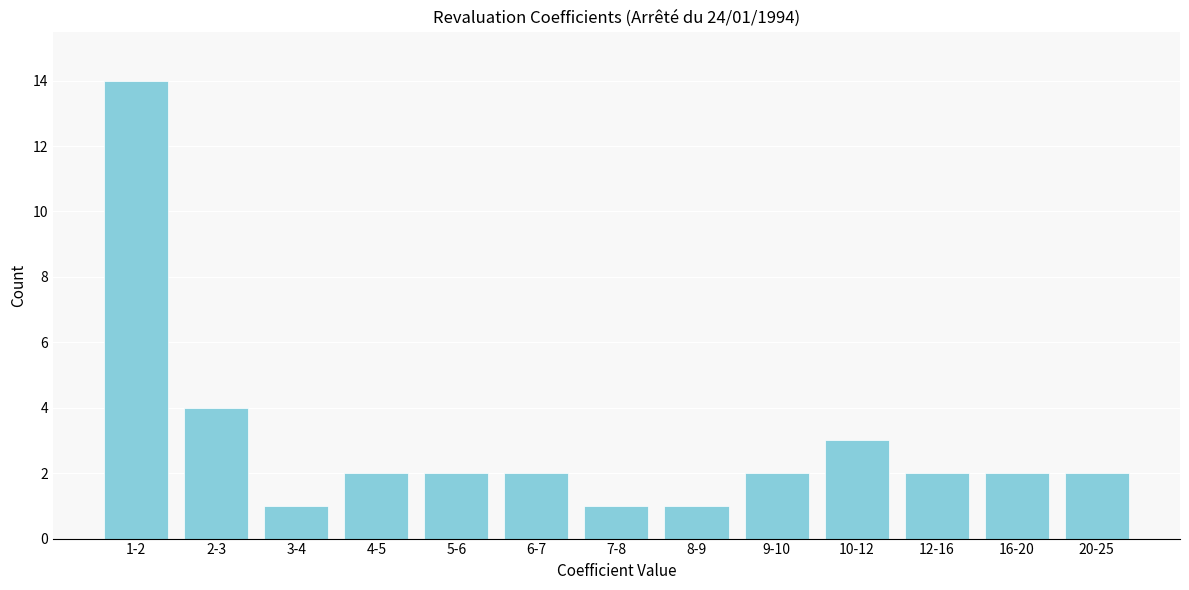

Reading right to left, what are all the values shown in this chart?

20-25=2	16-20=2	12-16=2	10-12=3	9-10=2	8-9=1	7-8=1	6-7=2	5-6=2	4-5=2	3-4=1	2-3=4	1-2=14